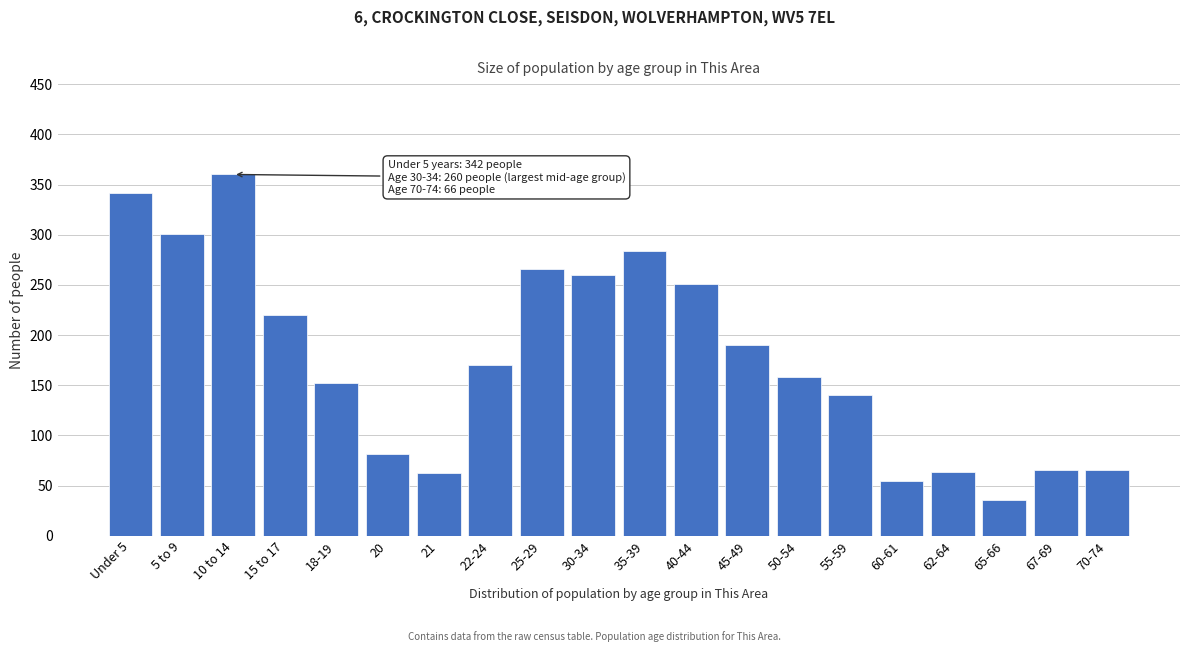

Between 22-24 and 18-19, which is larger?

22-24